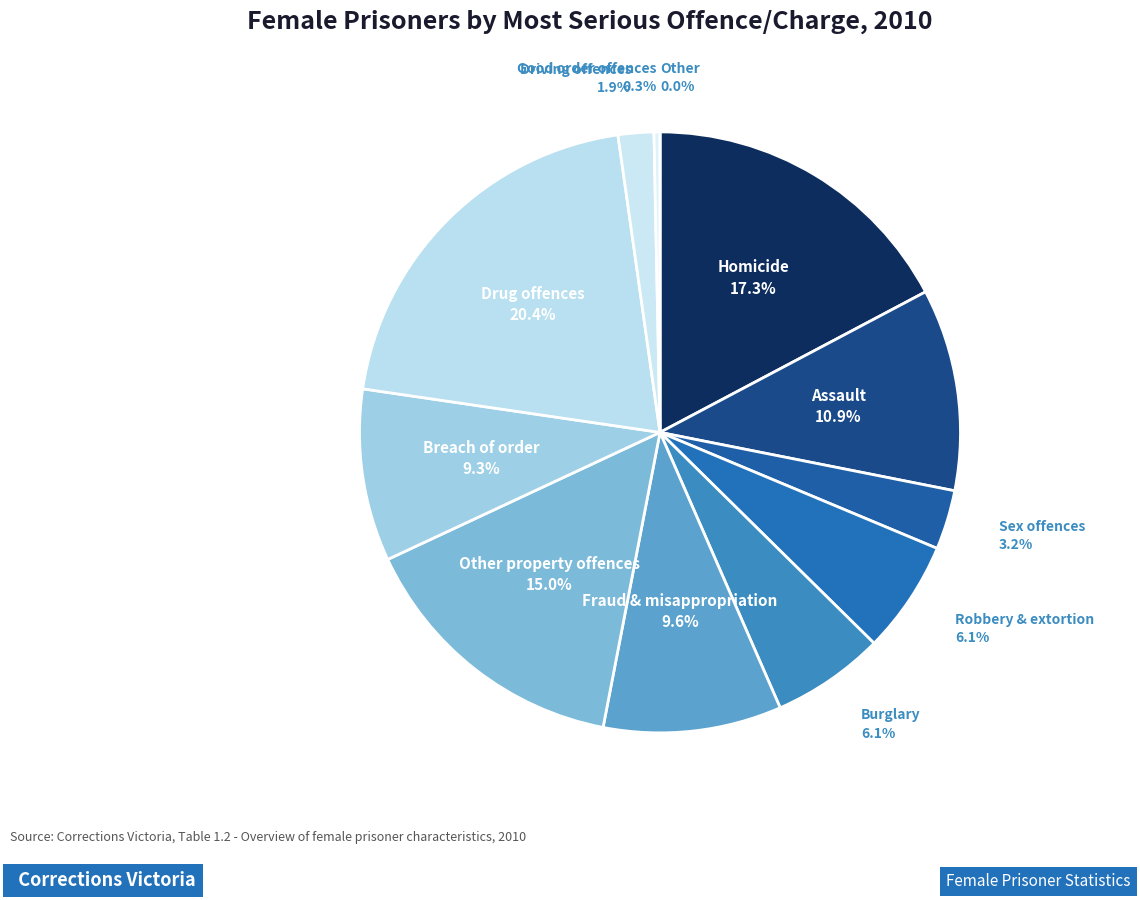

Between Breach of order and Driving offences, which is larger?

Breach of order